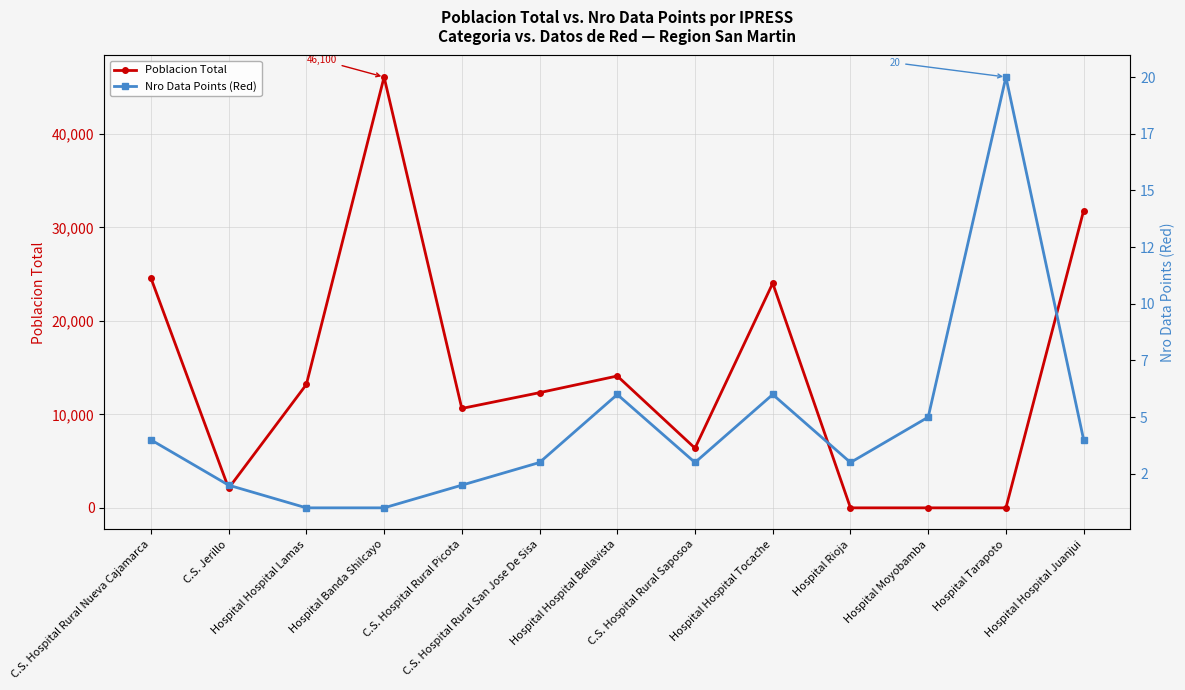

How many interior local peaks does the Poblacion Total series have?

3